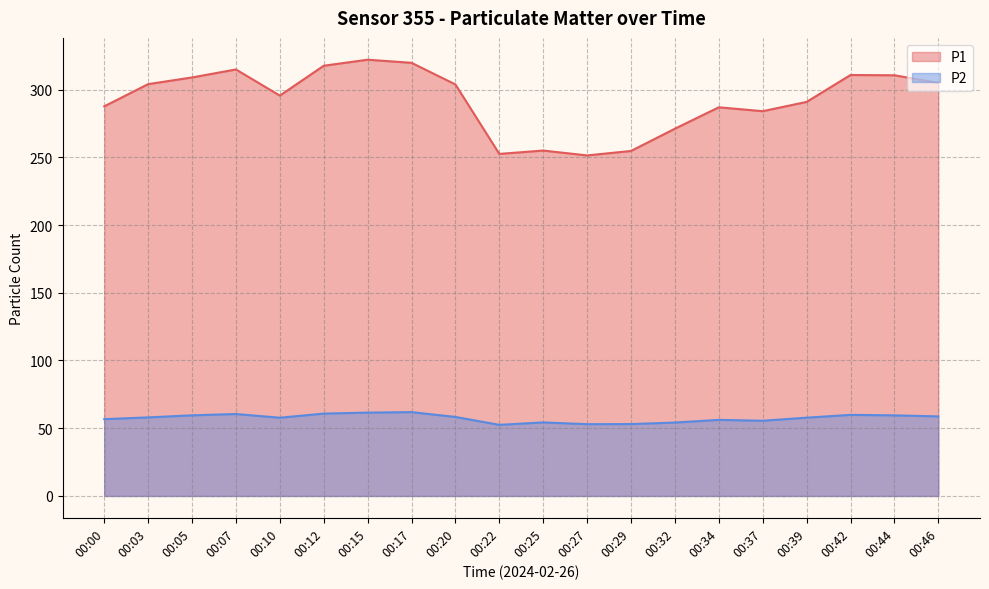

What is the difference between the second highest and second lowest values in the P2 series?

8.5